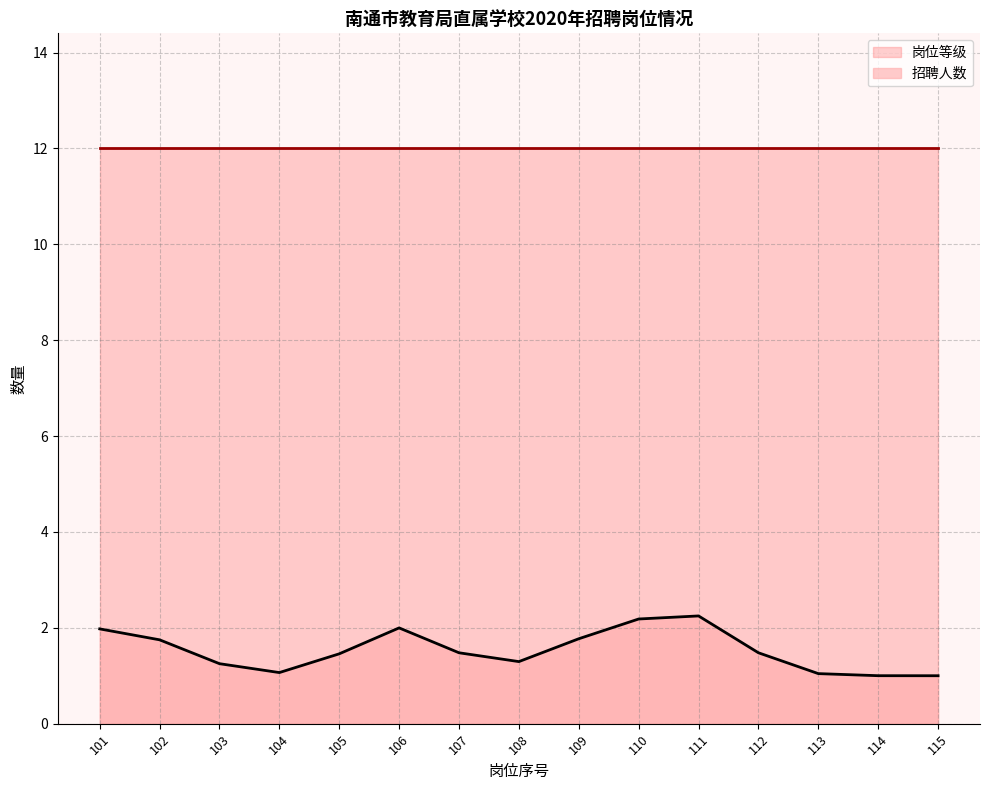

Is the value of 岗位等级 at 112 greater than the value of 招聘人数 at 112?

Yes